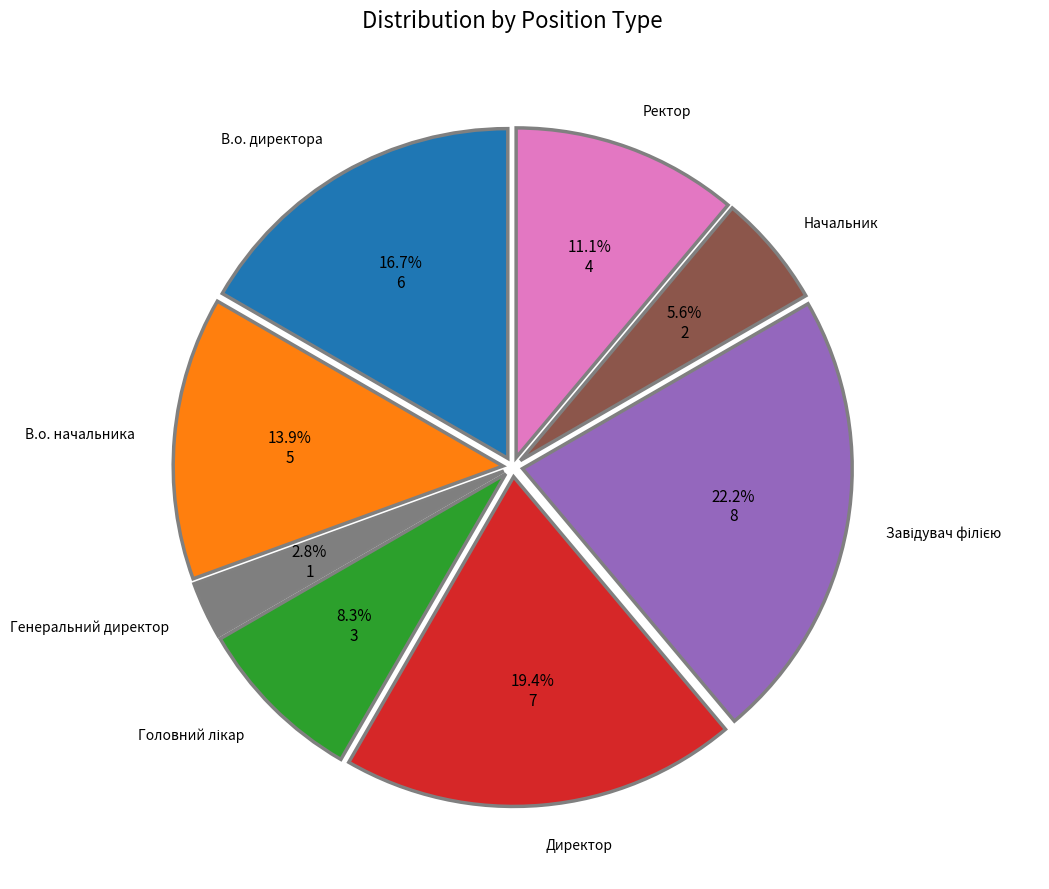

Does any single category account for the majority?

No